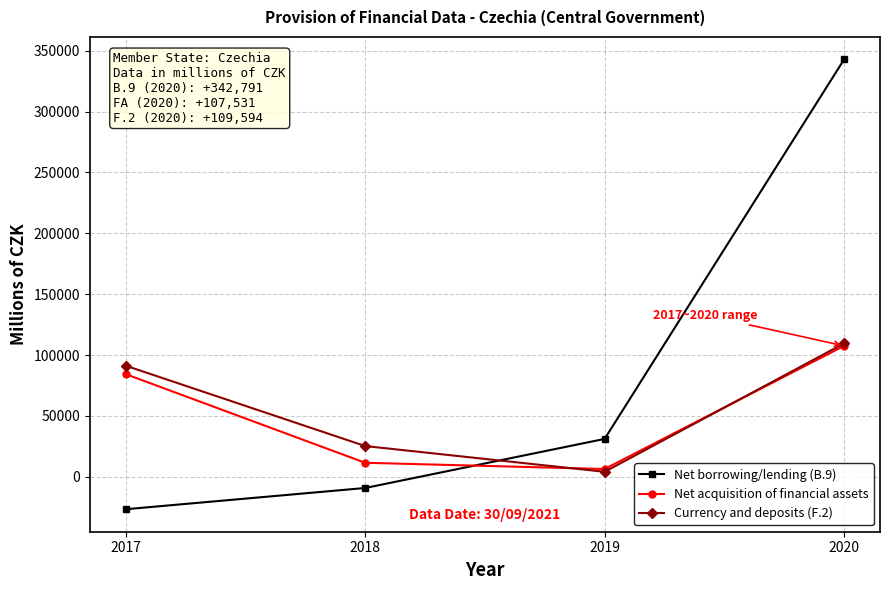

What is the value of the Net acquisition of financial assets point at the 2nd from the left?

11533